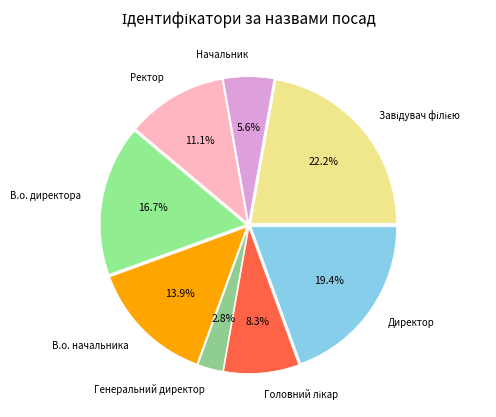

Do Генеральний директор and Начальник together represent more than half of the pie?

No